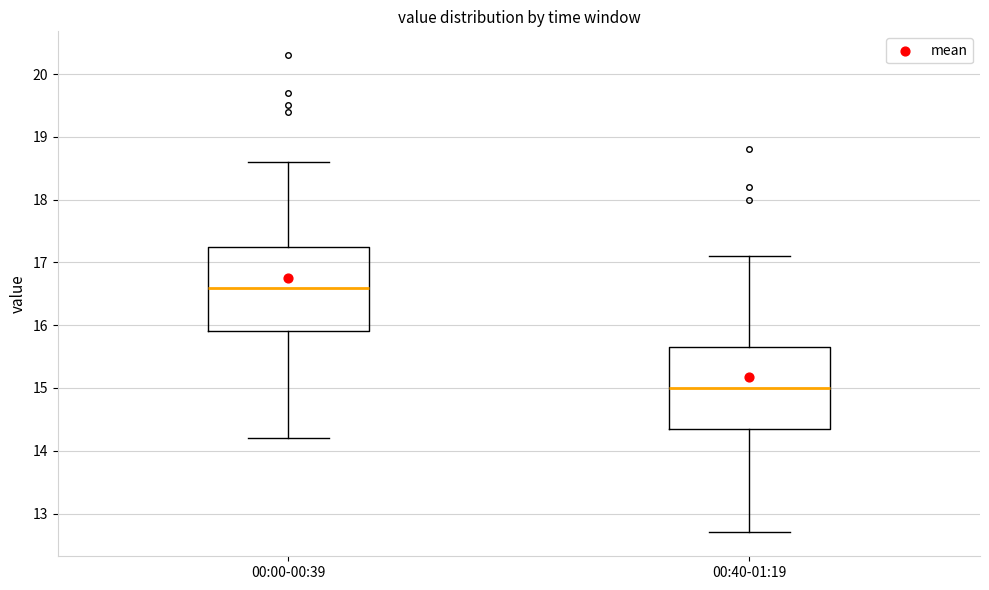

Reading left to right, transcribe this box plot: for each box, give where its median line is, the range the box spans, and where its two whiskers end, as read against the y-axis. The values are not printed on the chart, so give them approximately, as read against the axis.

00:00-00:39: median 16.6, box 15.9 to 17.3, whiskers 14.2 to 18.6
00:40-01:19: median 15.0, box 14.4 to 15.7, whiskers 12.7 to 17.1